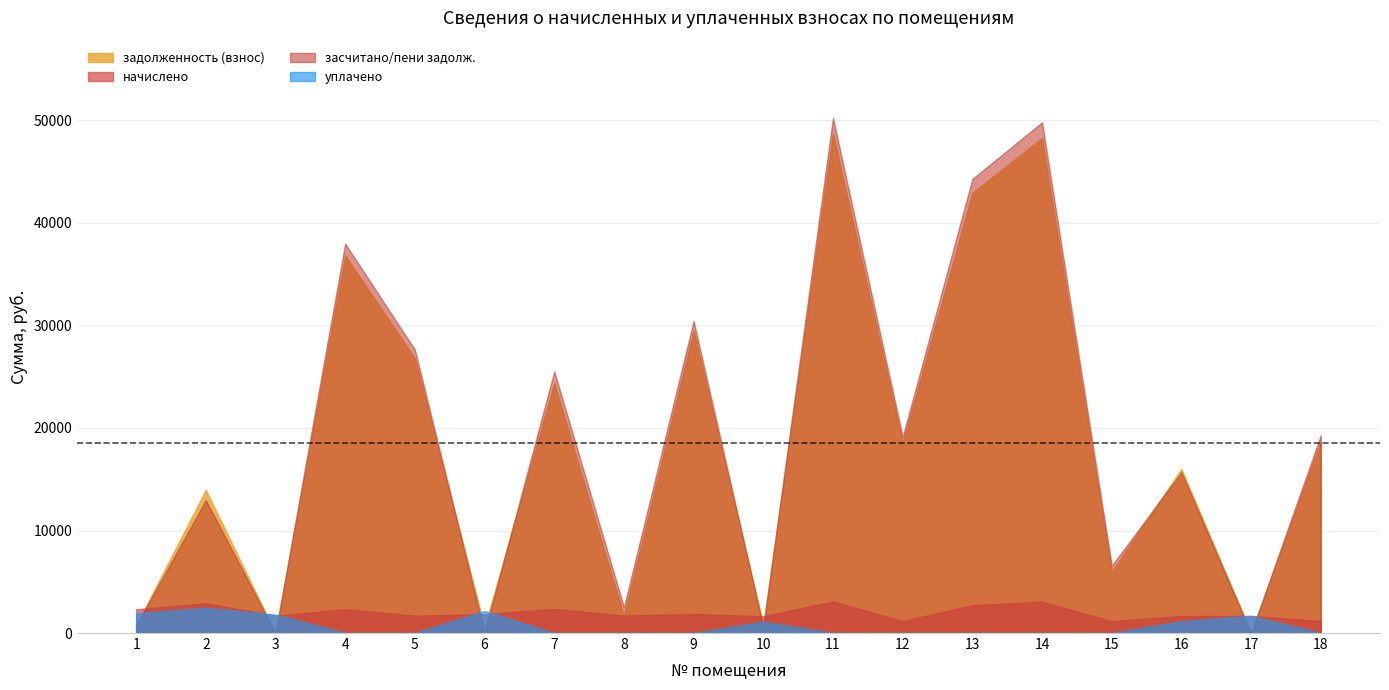

What is the difference between the highest and lowest values at 4?

37972.6